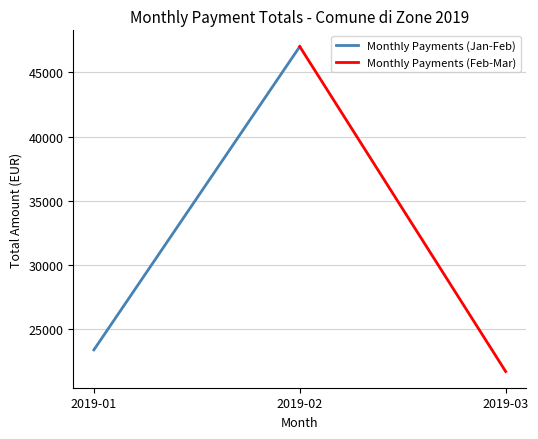

The value of Monthly Payments (Jan-Feb) at 2019-02 is 30105.9. True or false?

False